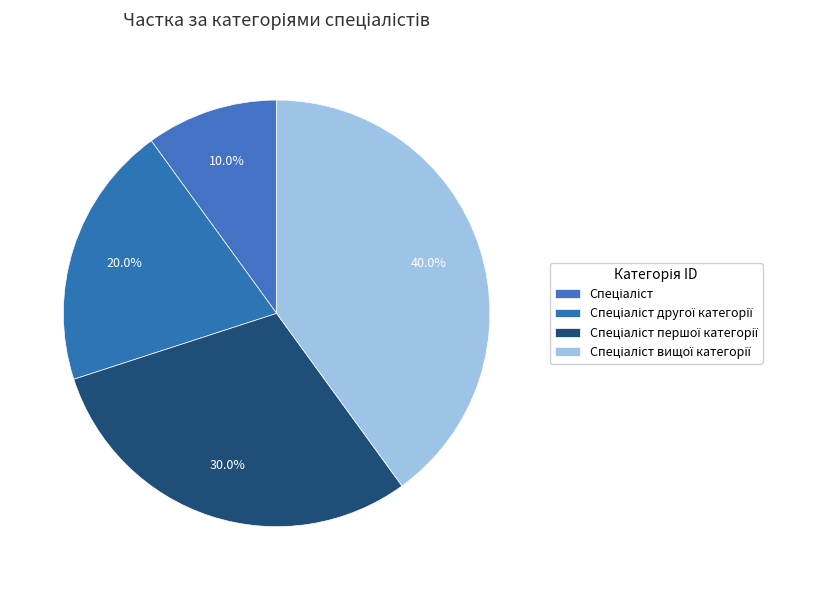

Which category has the smallest portion of the pie?

Спеціаліст